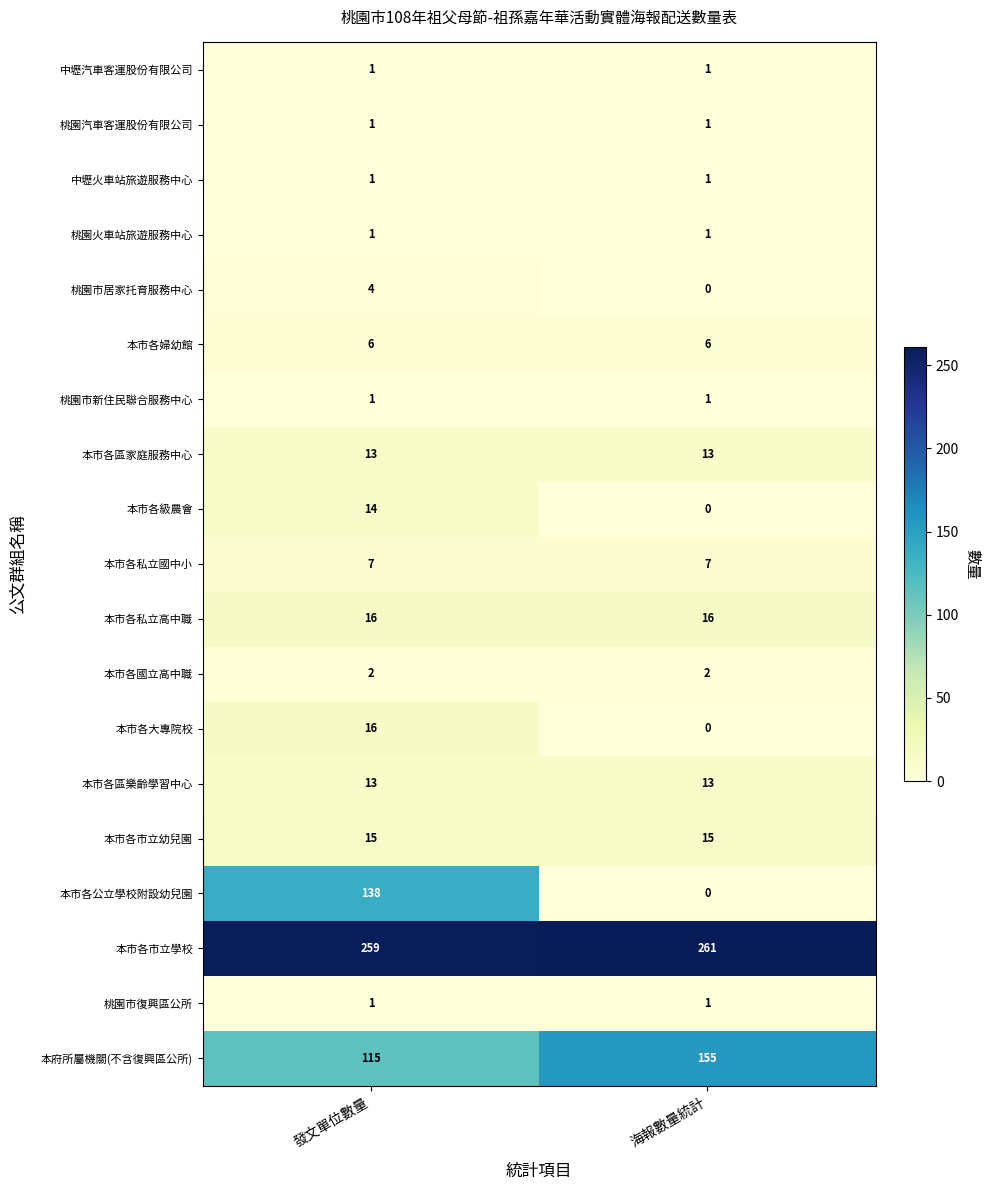

What is the maximum value shown in the chart?

261